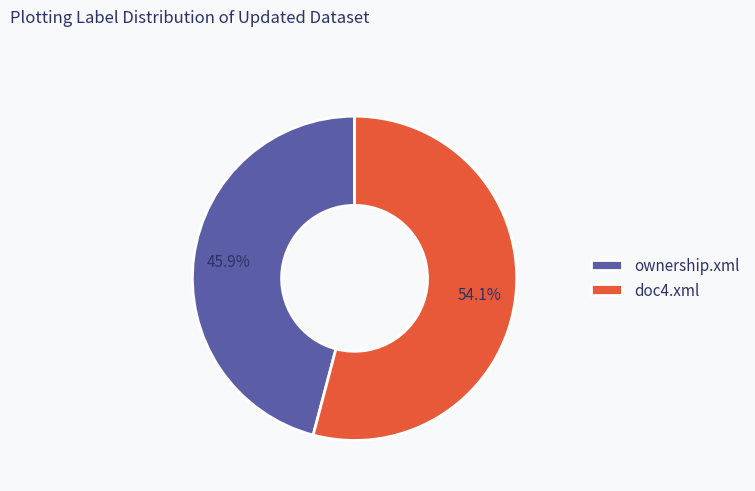

Count the number of slices in the pie.

2